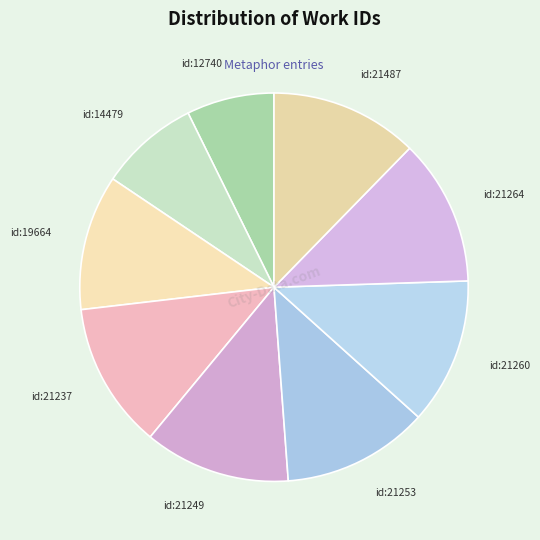

Is the sum of id:21249 and id:12740 greater than half?

No